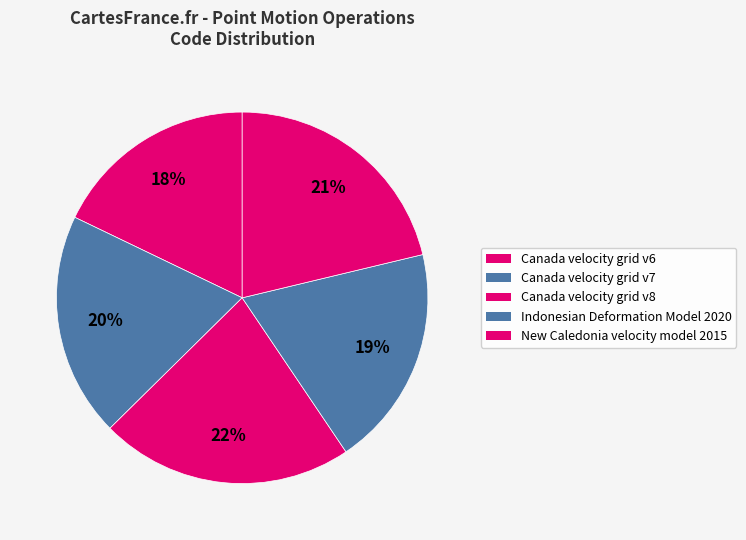

Which category has the biggest portion of the pie?

Canada velocity grid v8